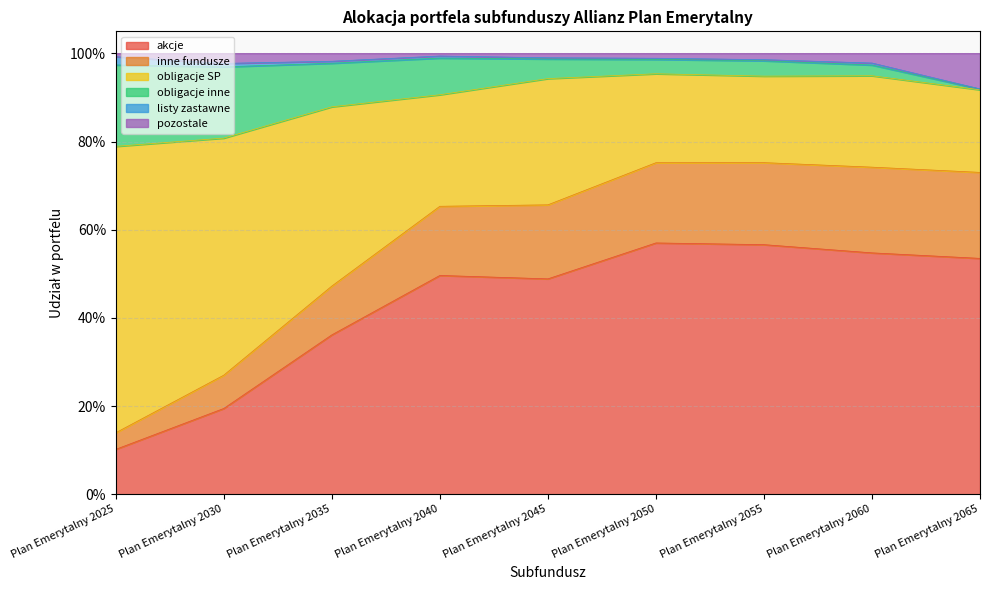

At which category is the sum across all series the highest?

Plan Emerytalny 2050